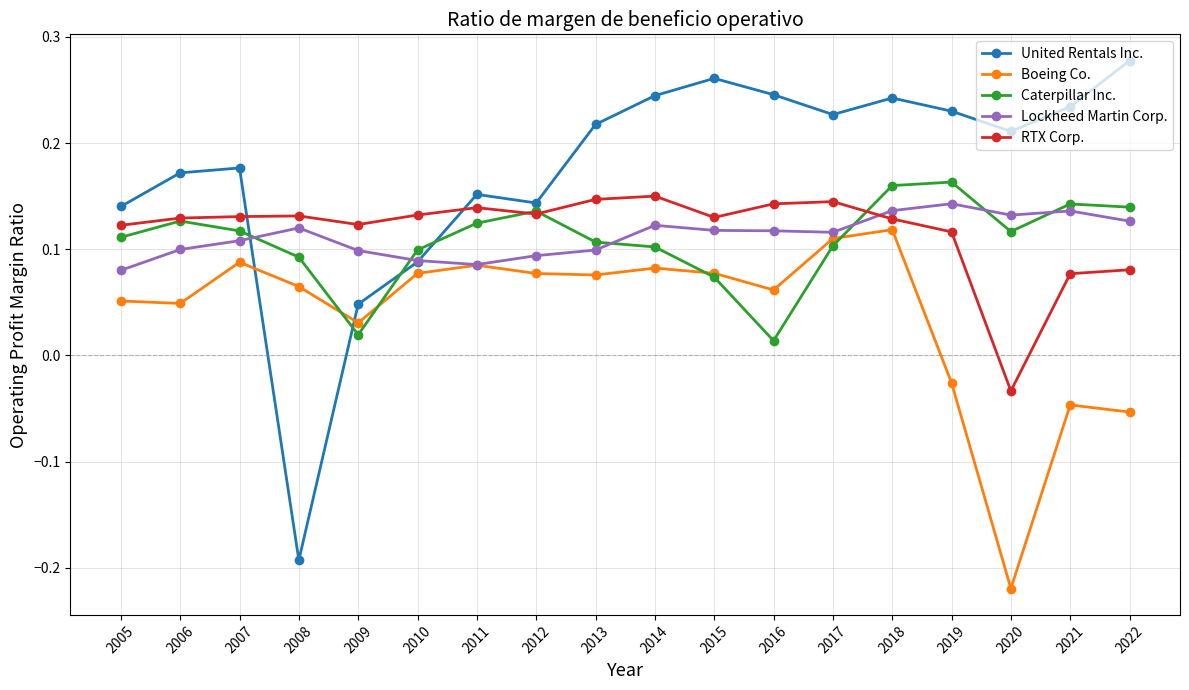

How many United Rentals Inc. values are between 0 and 1?

17